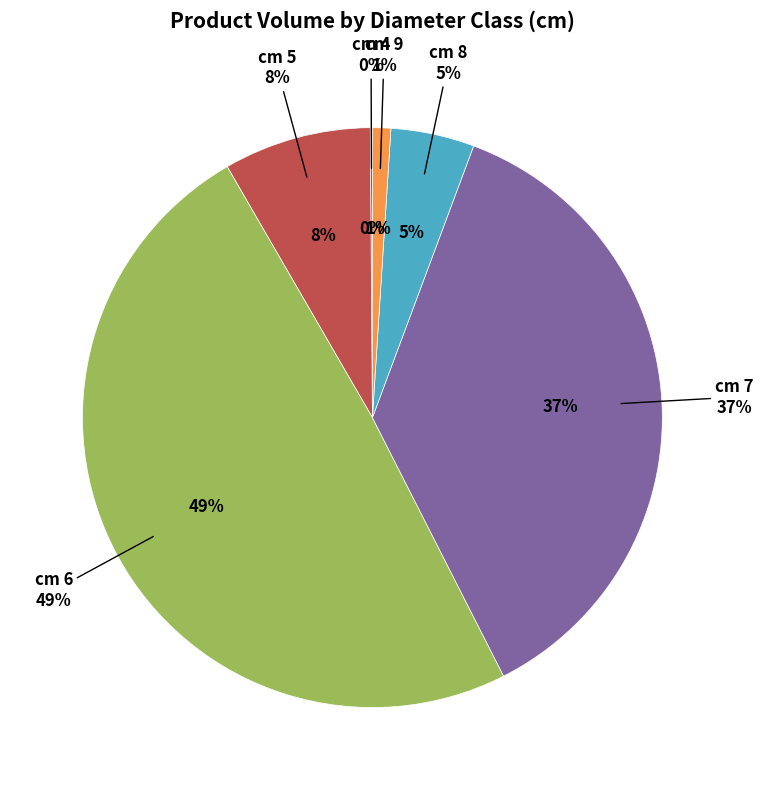

To the nearest percent, what is the difference between the largest and smallest slice percentages?

49%